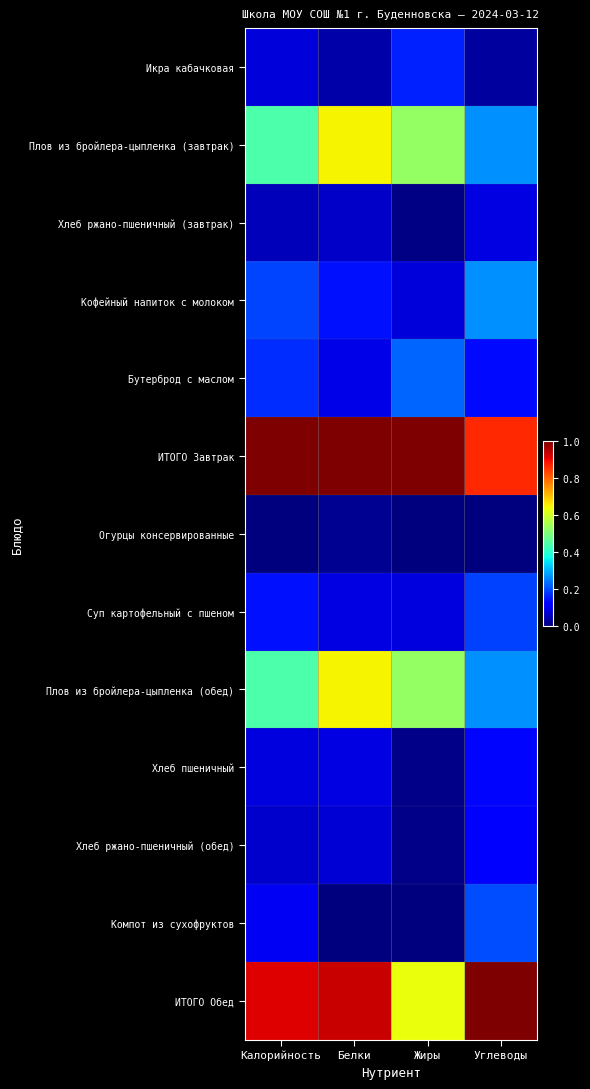

Between Углеводы and Жиры, which is larger?

Жиры